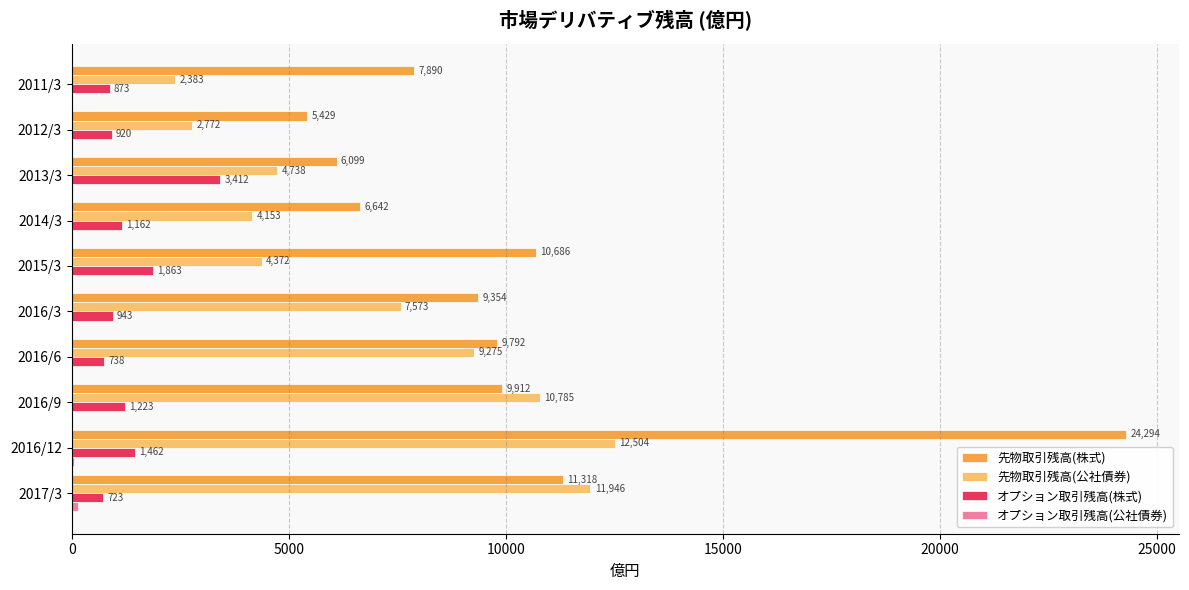

Which label corresponds to the largest value in the chart?

2016/12